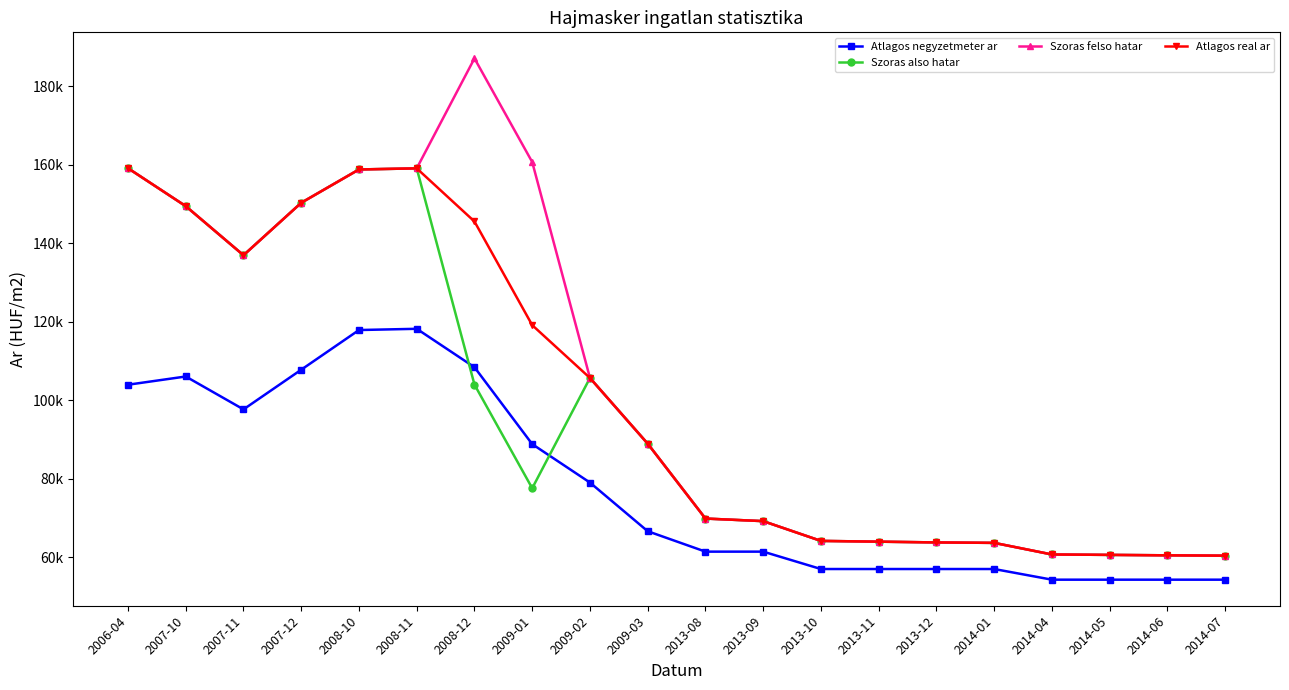

True or false: Szoras felso hatar and Szoras also hatar intersect in this chart.

False